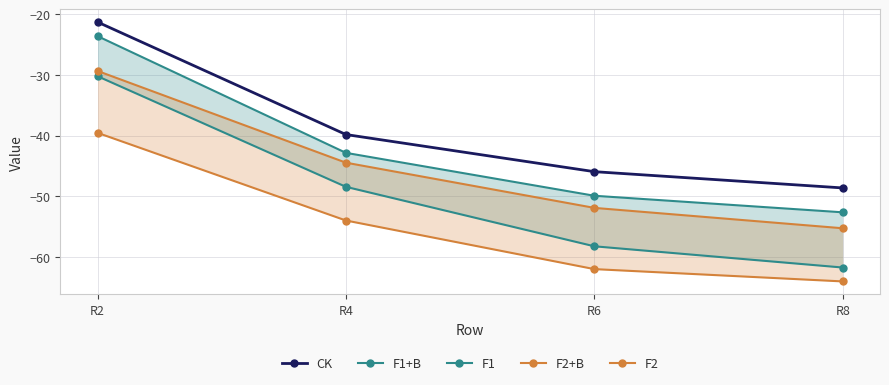

Rank the series by their average value, from highest to lowest.

CK, F1, F2, F1+B, F2+B